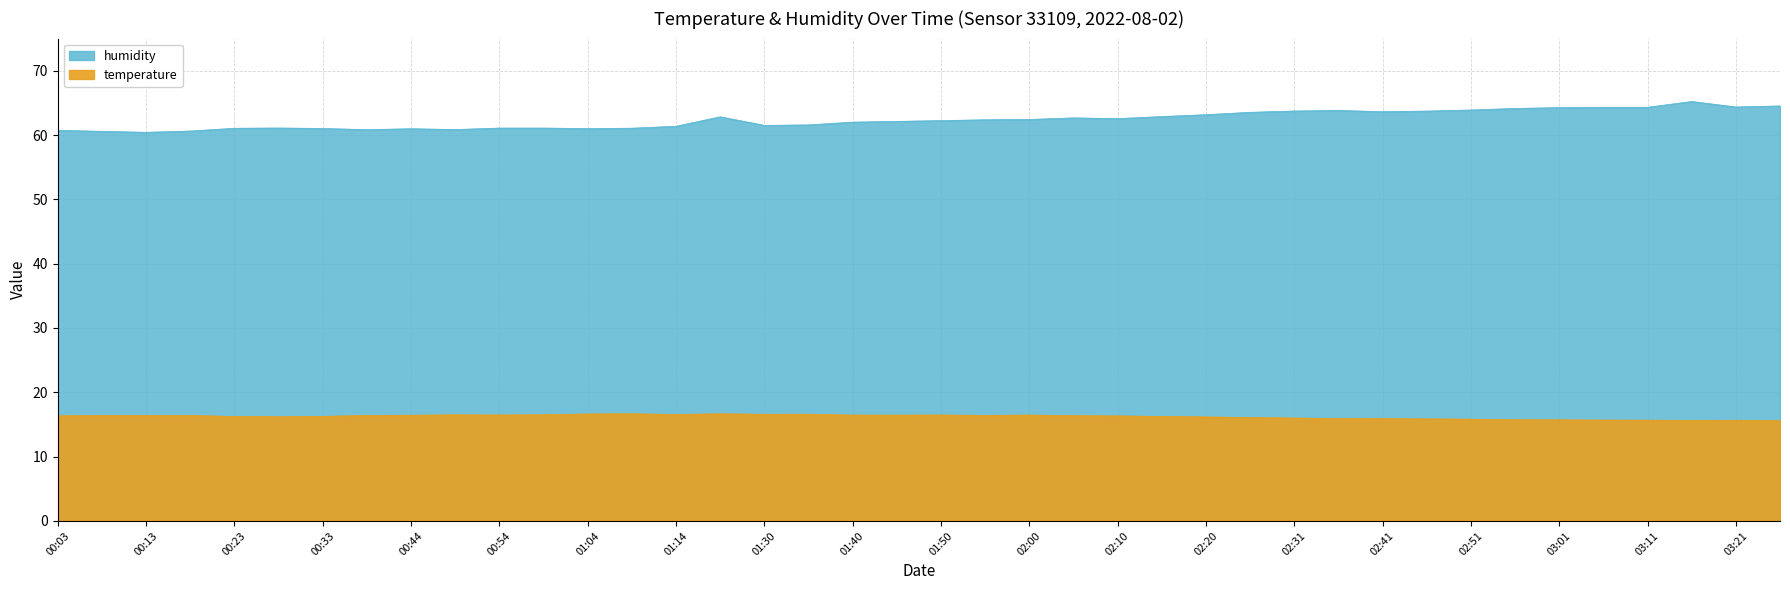

Read the humidity value at 03:11.

64.3